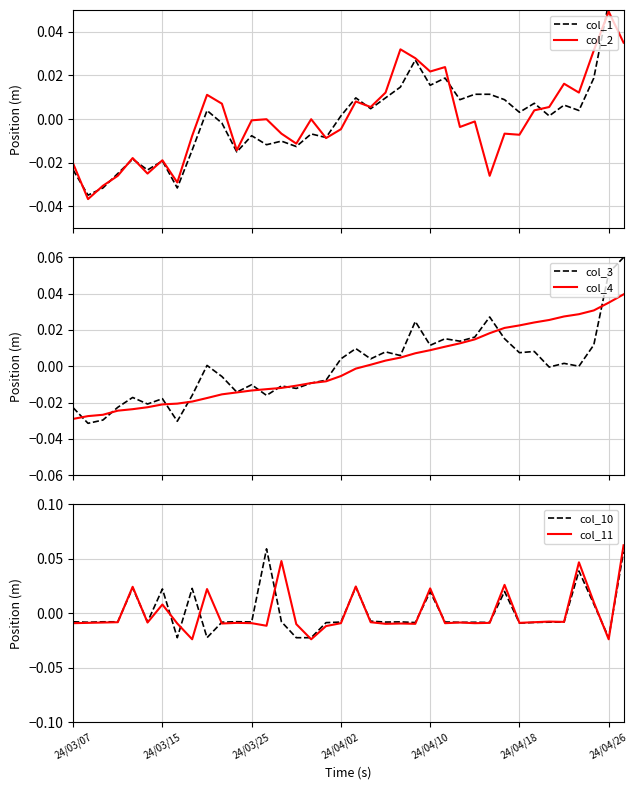

Is it true that col_10 equals 0.0 at 34?

True